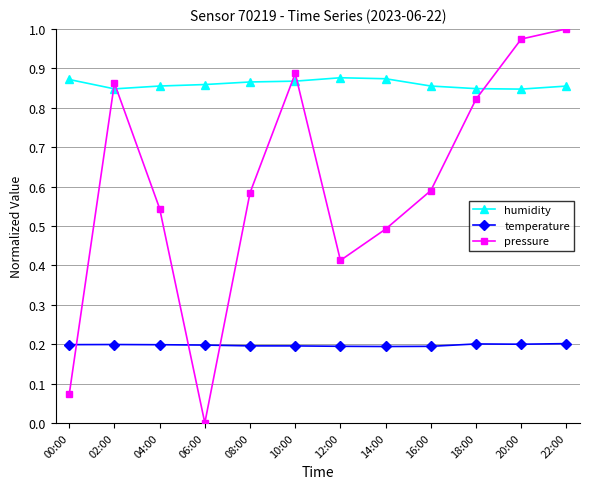

Does the chart have visible grid lines?

Yes